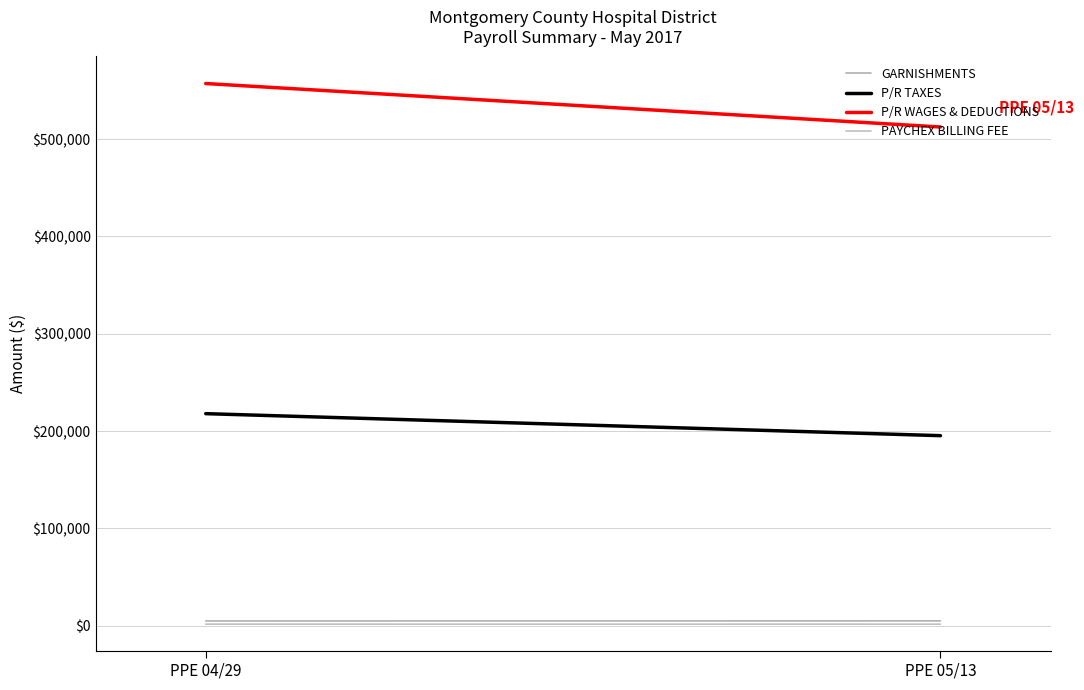

Which label corresponds to the smallest value in the chart?

PPE 05/13